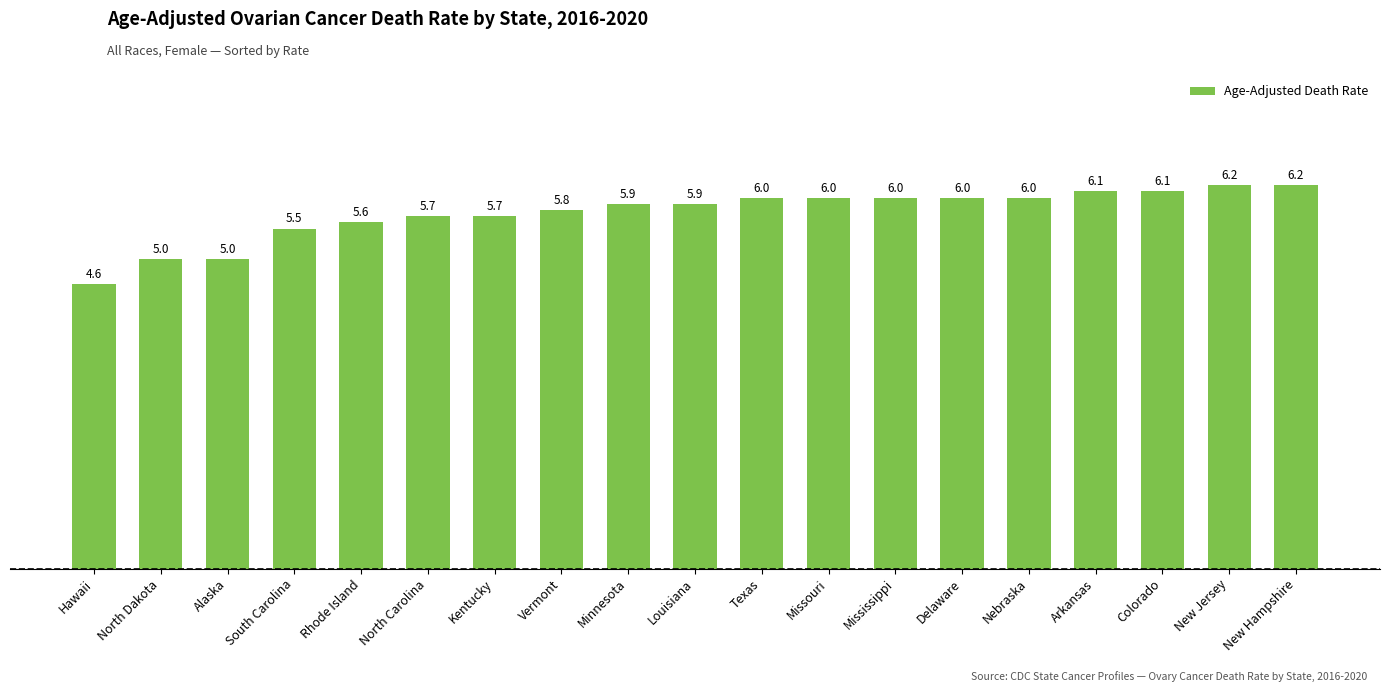

What is the label of the 12th bar from the right?

Vermont